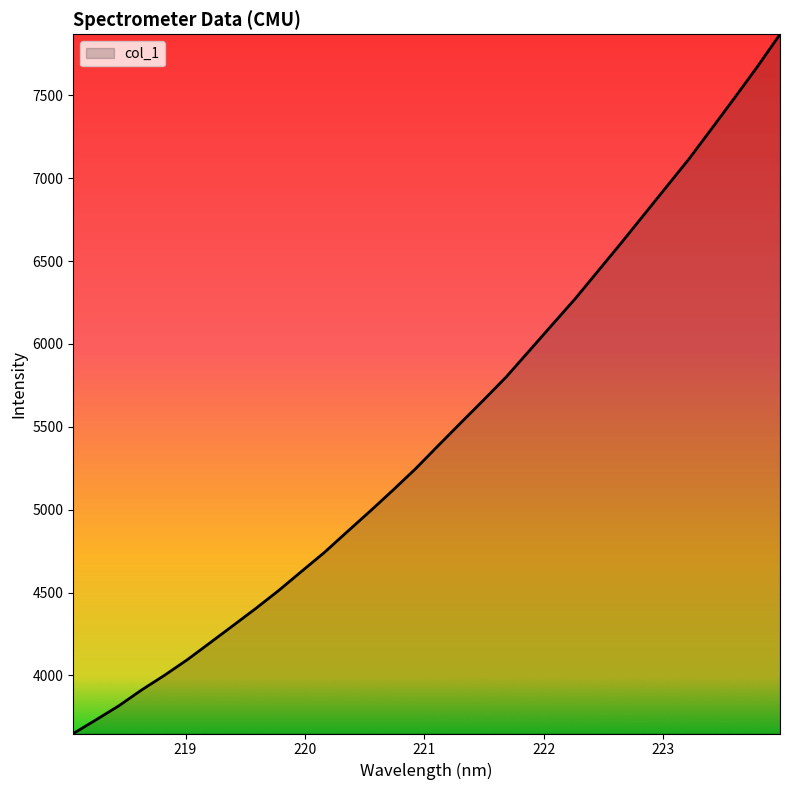

What is the minimum value shown in the chart?

3649.6